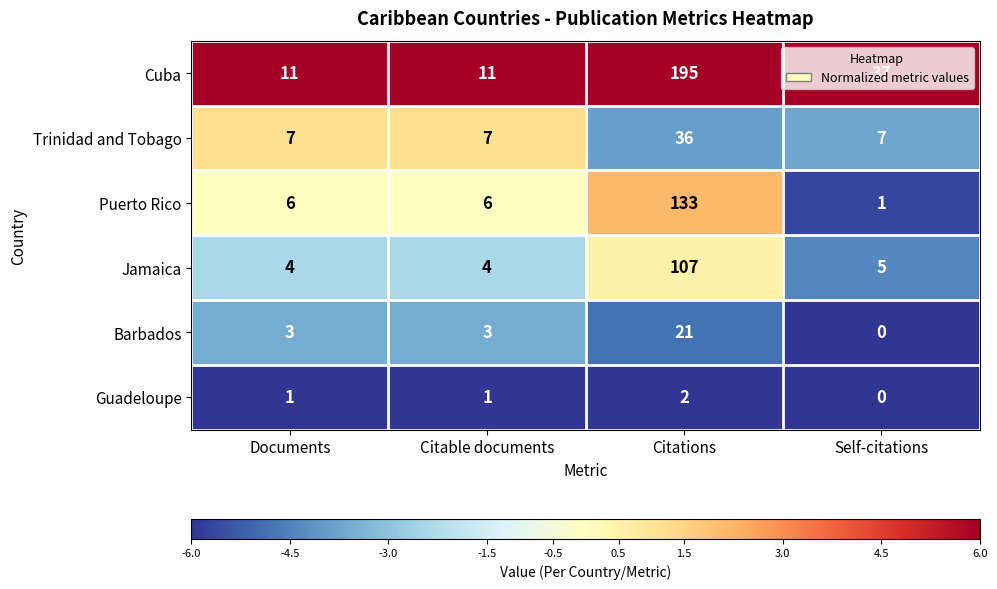

Which category has the highest value in the Trinidad and Tobago series?

Citations